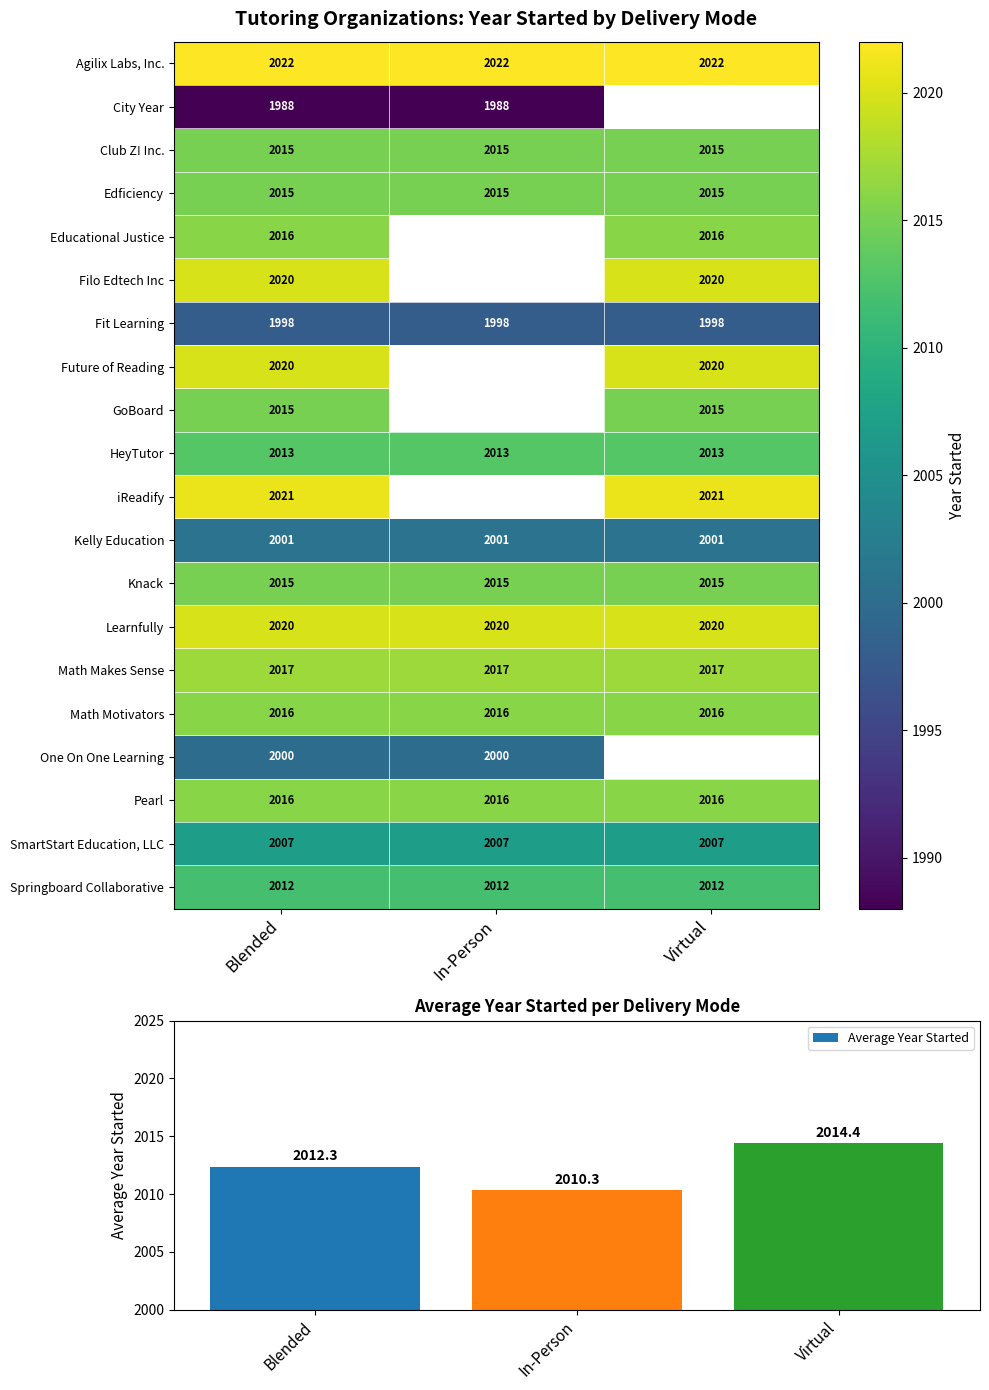

What is the minimum value for Pearl?

2016